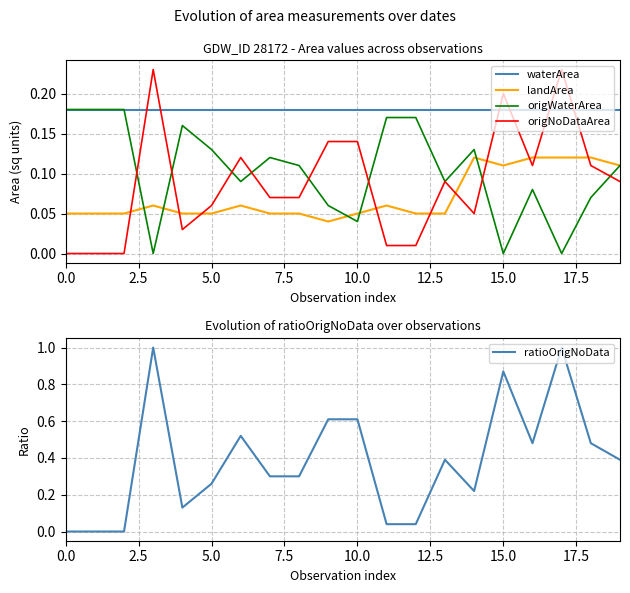

Which category has the highest value in the landArea series?

14